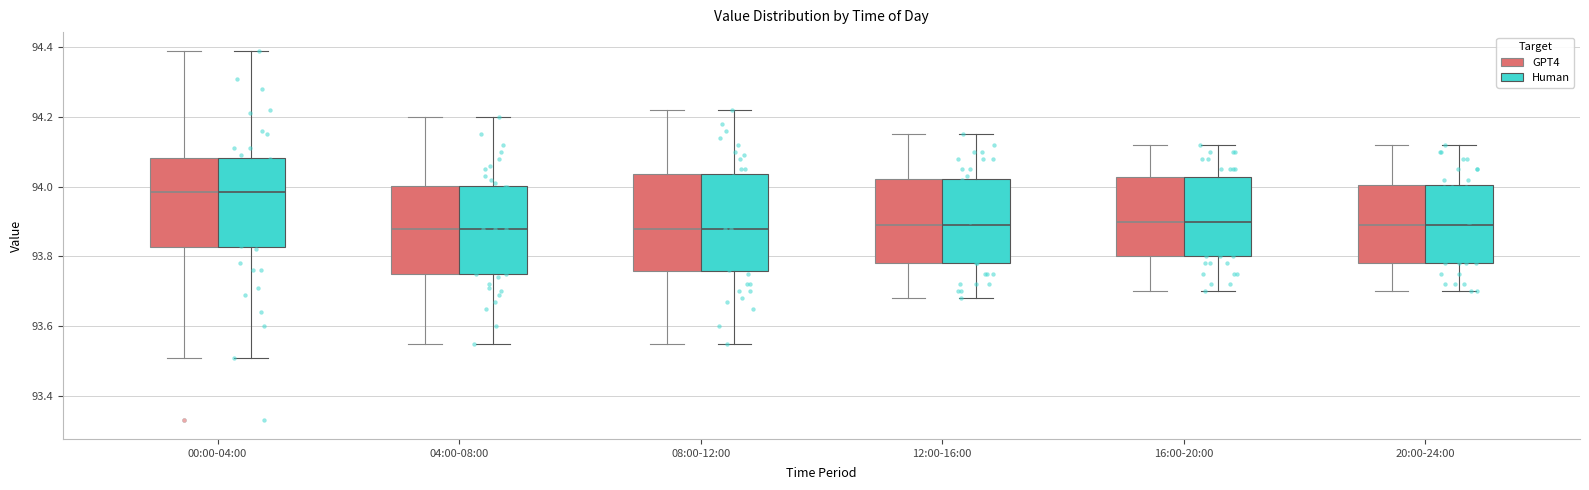

Reading left to right, transcribe this box plot: for each box, give where its median line is, the range the box spans, and where its two whiskers end, as read against the y-axis. The values are not printed on the chart, so give them approximately, as read against the axis.

00:00-04:00 (GPT4): median 93.98, box 93.82 to 94.08, whiskers 93.52 to 94.40
00:00-04:00 (Human): median 93.98, box 93.82 to 94.08, whiskers 93.52 to 94.40
04:00-08:00 (GPT4): median 93.88, box 93.76 to 94.00, whiskers 93.56 to 94.20
04:00-08:00 (Human): median 93.88, box 93.76 to 94.00, whiskers 93.56 to 94.20
08:00-12:00 (GPT4): median 93.88, box 93.76 to 94.04, whiskers 93.56 to 94.22
08:00-12:00 (Human): median 93.88, box 93.76 to 94.04, whiskers 93.56 to 94.22
12:00-16:00 (GPT4): median 93.90, box 93.78 to 94.02, whiskers 93.68 to 94.16
12:00-16:00 (Human): median 93.90, box 93.78 to 94.02, whiskers 93.68 to 94.16
16:00-20:00 (GPT4): median 93.90, box 93.80 to 94.02, whiskers 93.70 to 94.12
16:00-20:00 (Human): median 93.90, box 93.80 to 94.02, whiskers 93.70 to 94.12
20:00-24:00 (GPT4): median 93.90, box 93.78 to 94.00, whiskers 93.70 to 94.12
20:00-24:00 (Human): median 93.90, box 93.78 to 94.00, whiskers 93.70 to 94.12